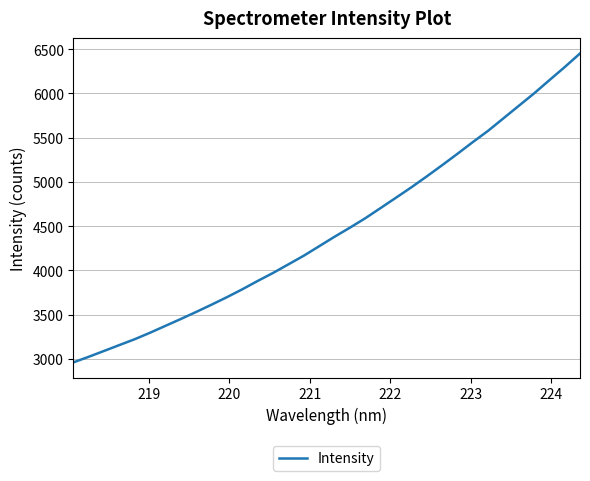

What is the smallest value displayed?

2960.8